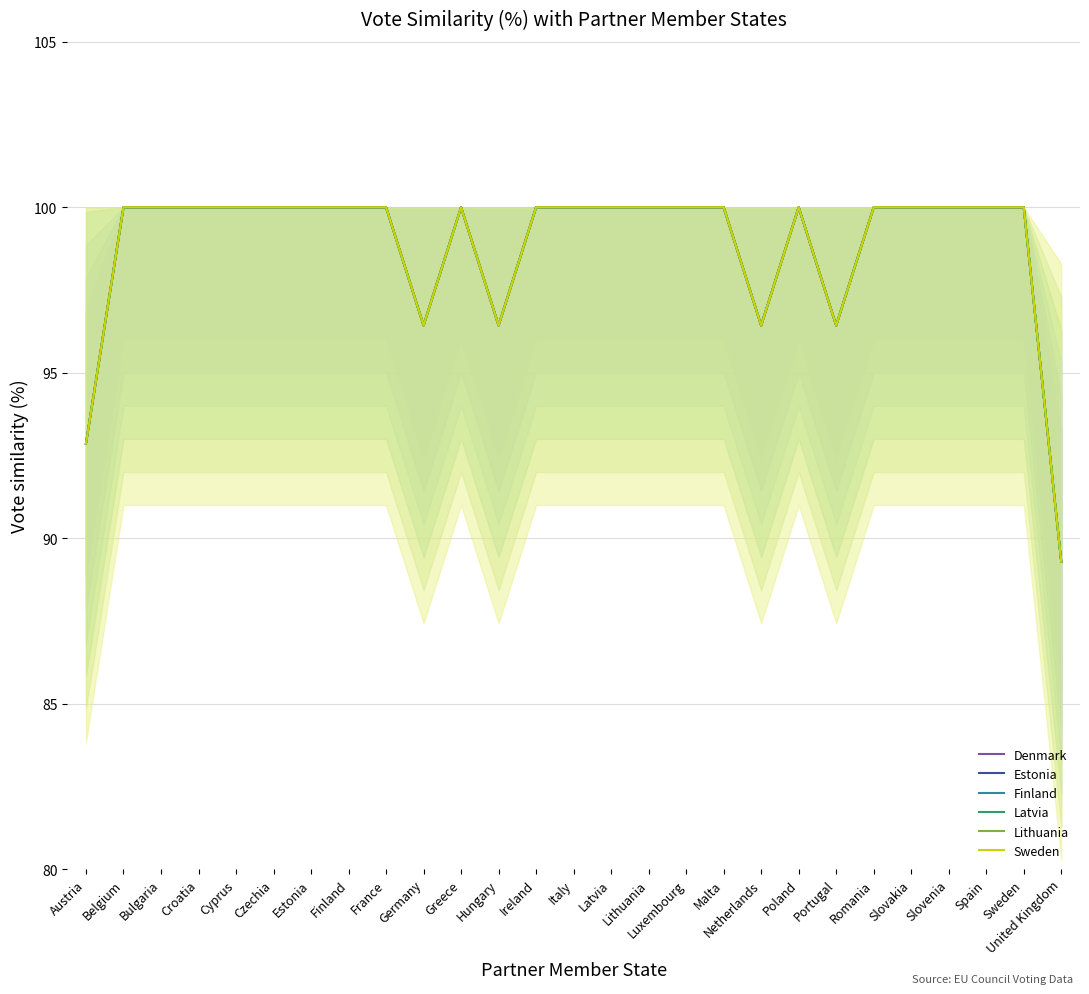

At which category does Sweden reach its first local valley?

Germany